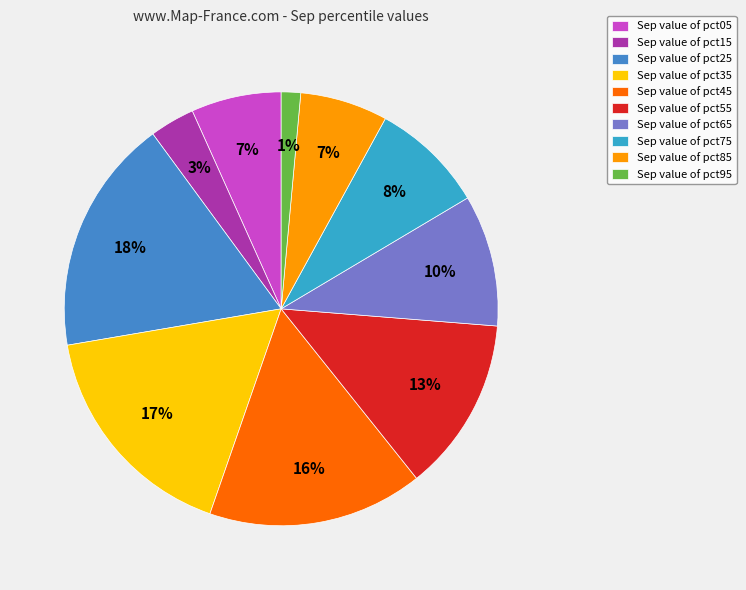

Count the number of slices in the pie.

10